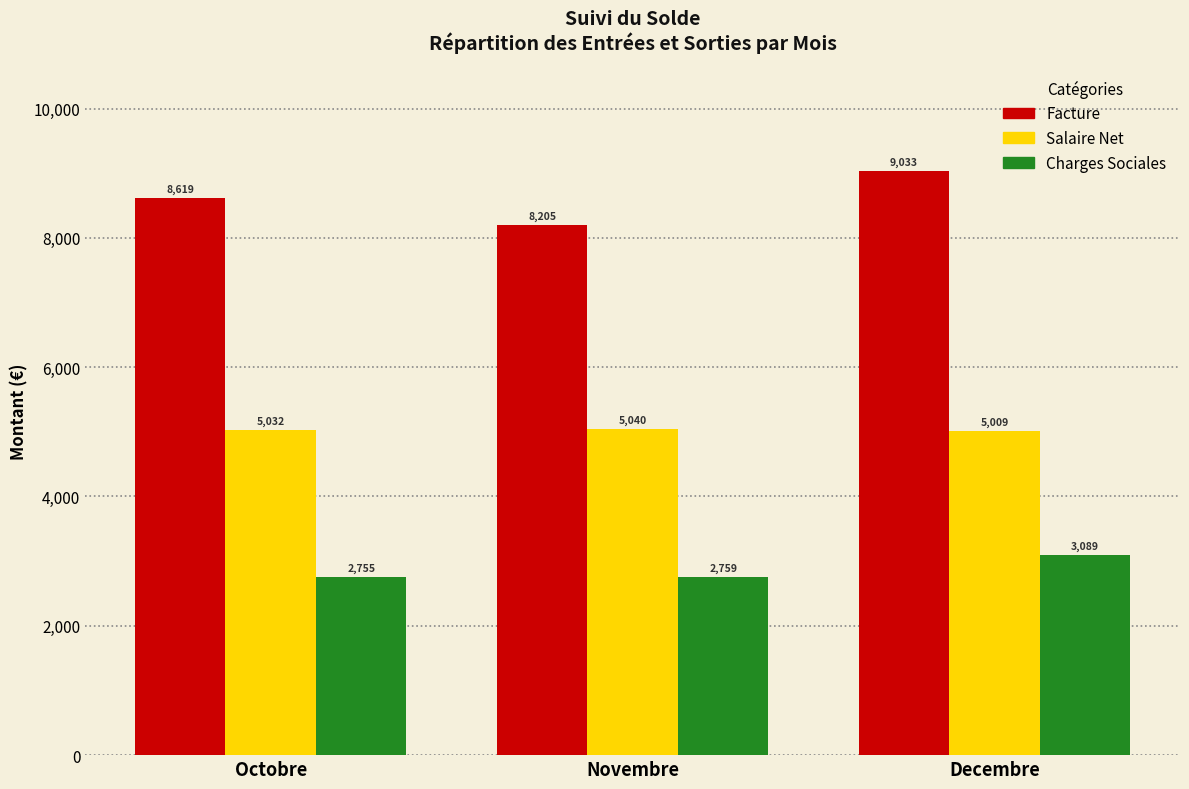

True or false: Charges Sociales has a value of 1159.7 at Octobre.

False